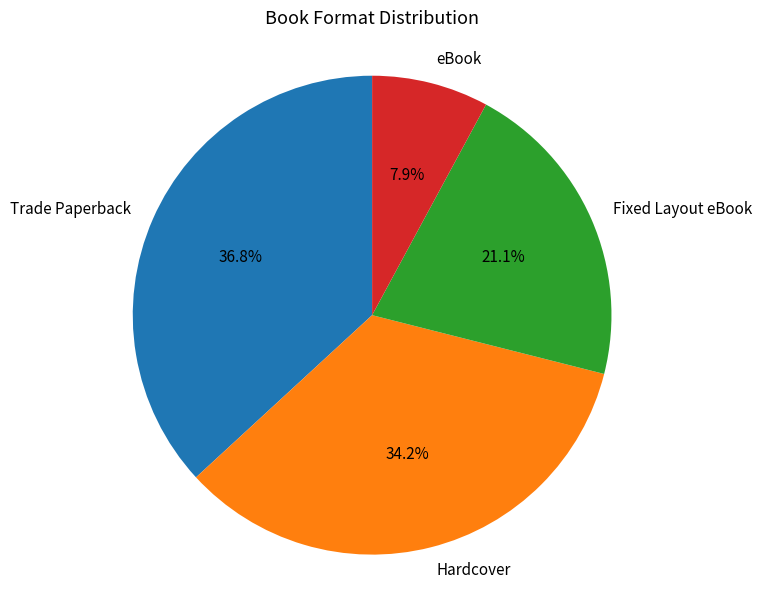

To the nearest percent, what portion does eBook represent?

8%